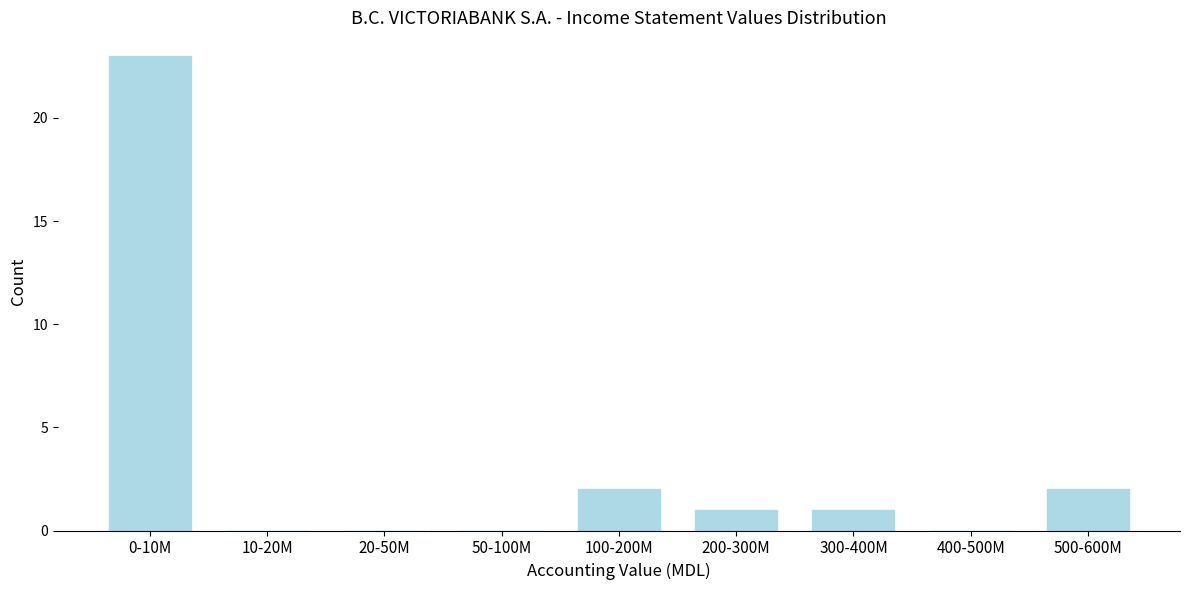

Reading right to left, transcribe all the data shown in this chart.

500-600M=2	400-500M=0	300-400M=1	200-300M=1	100-200M=2	50-100M=0	20-50M=0	10-20M=0	0-10M=23